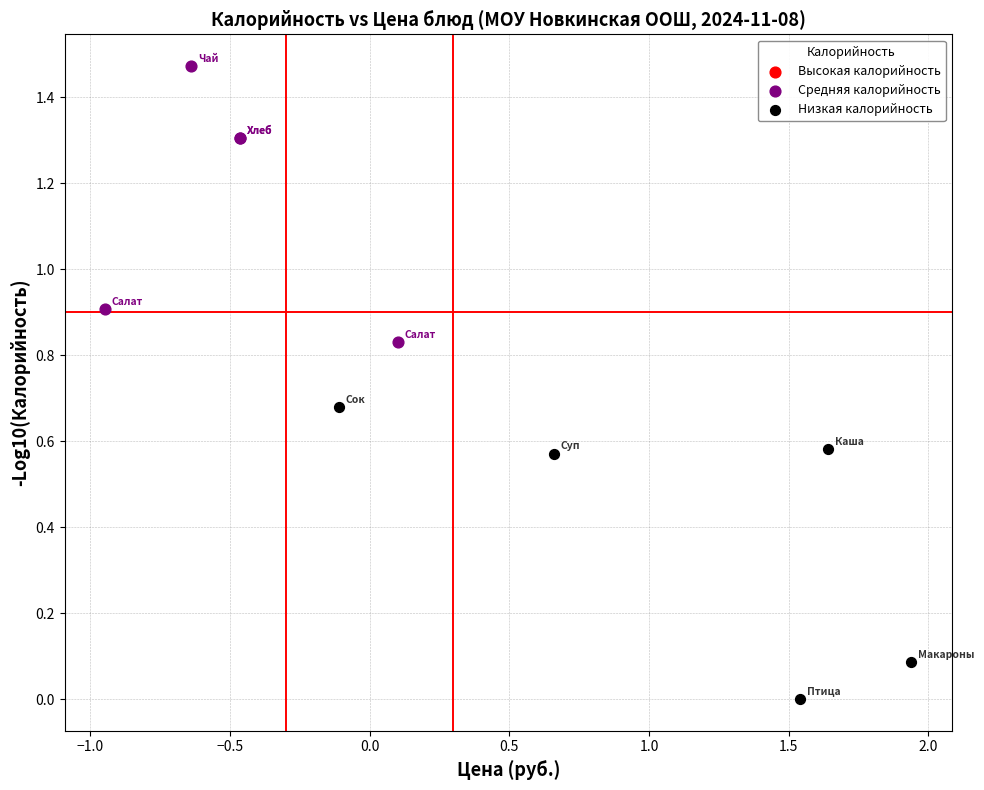

Which series contains the lowest Y value?

Низкая калорийность